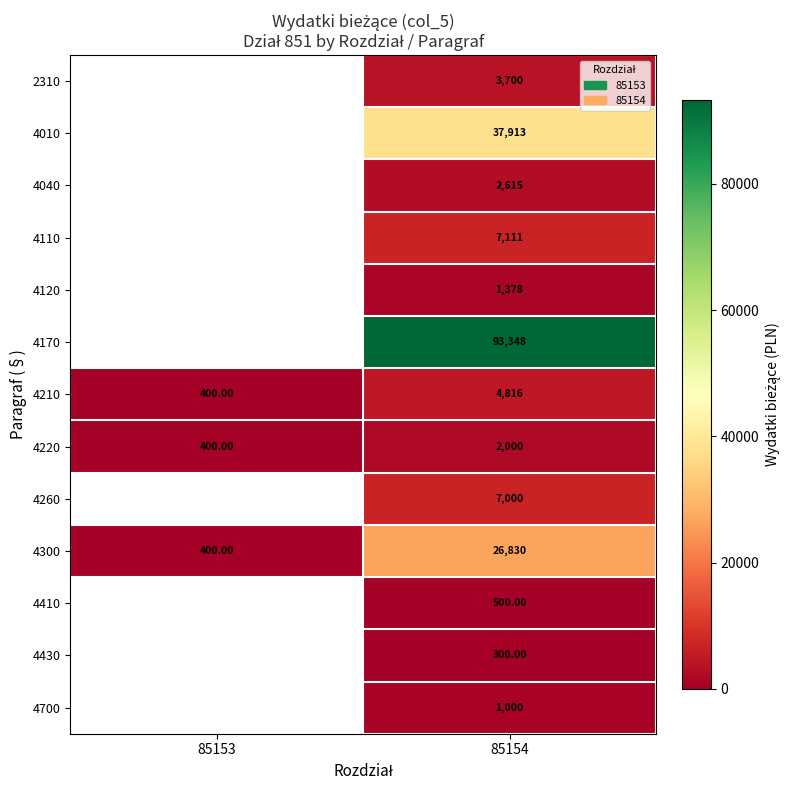

Rank the series at 85154 from lowest to highest value.

4430, 4410, 4700, 4120, 4220, 4040, 2310, 4210, 4260, 4110, 4300, 4010, 4170